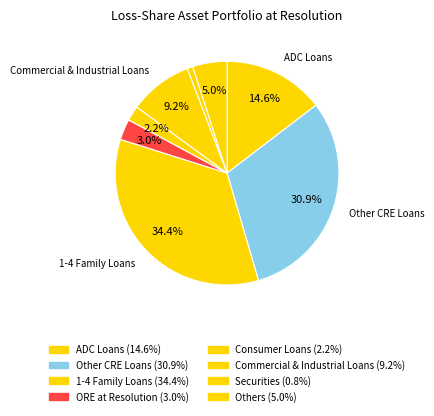

What portion of the pie excludes 1-4 Family Loans?

65.6%